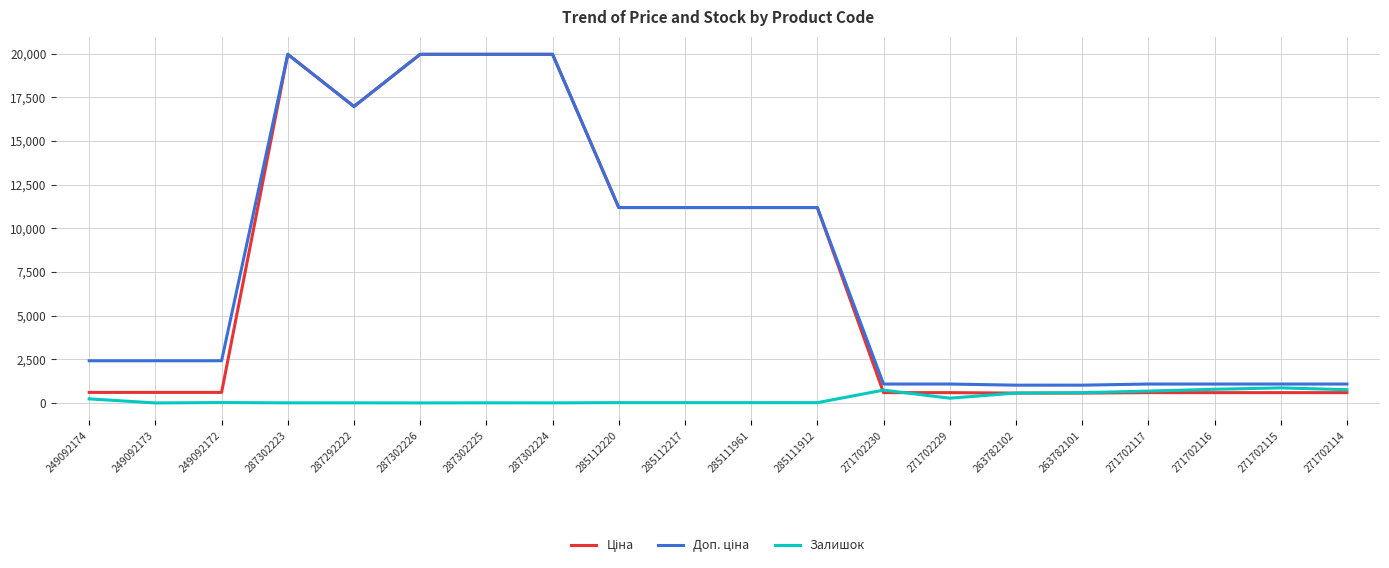

What is the greatest value displayed?

19964.2